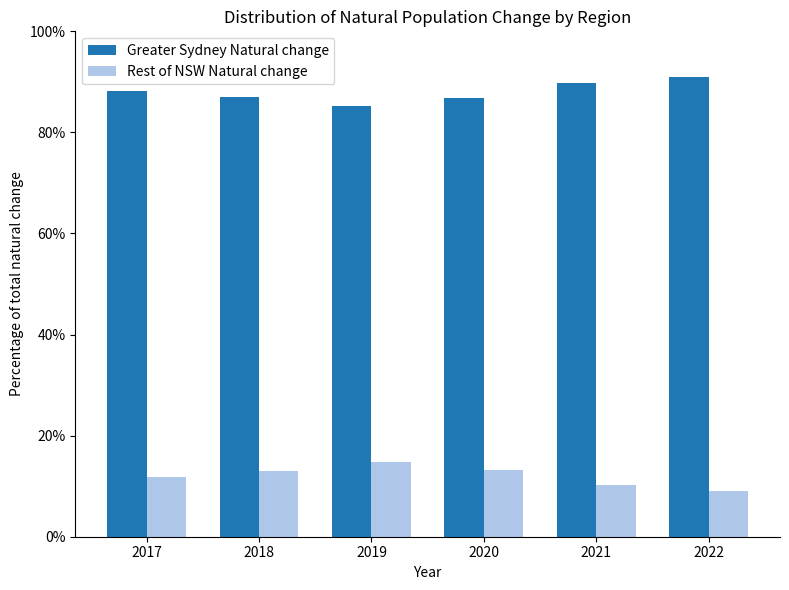

Rank the series by their maximum value, from lowest to highest.

Rest of NSW Natural change, Greater Sydney Natural change